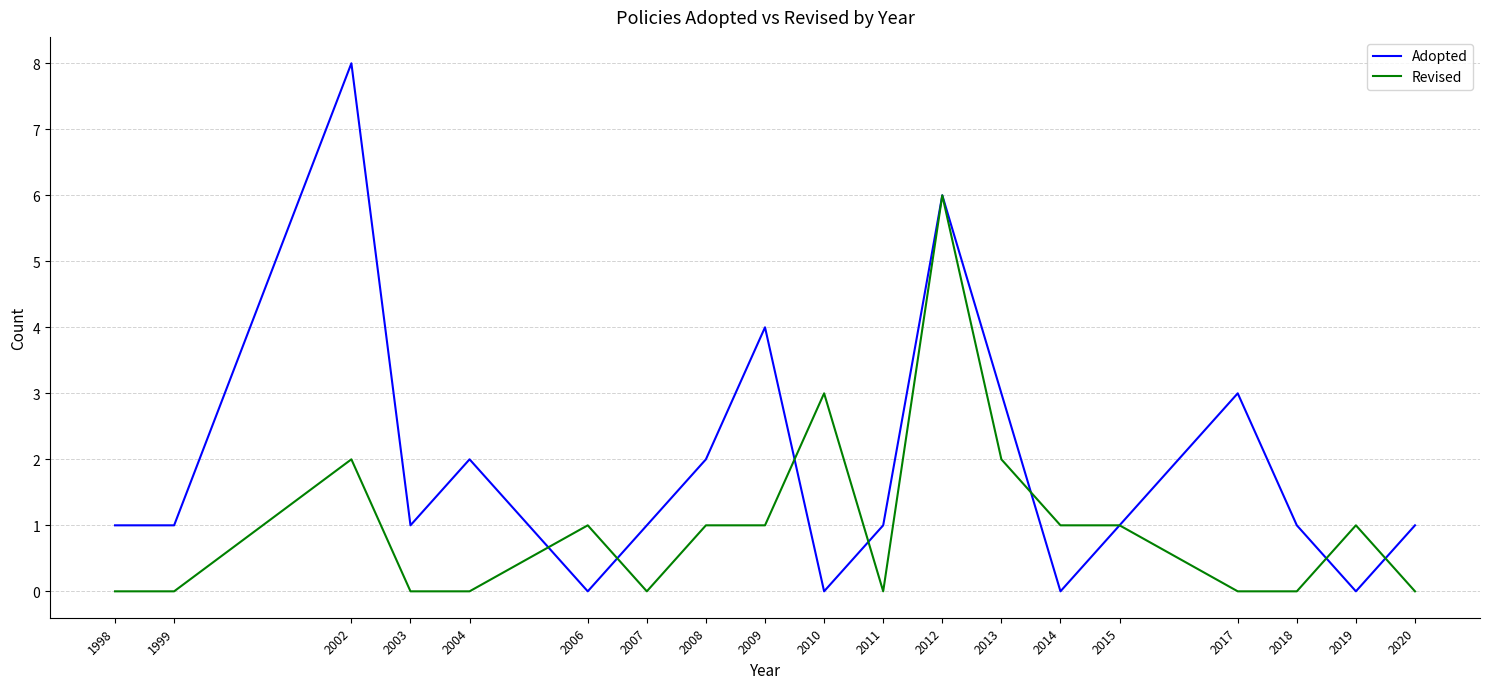

What is the difference between the highest and lowest values at 2019?

1